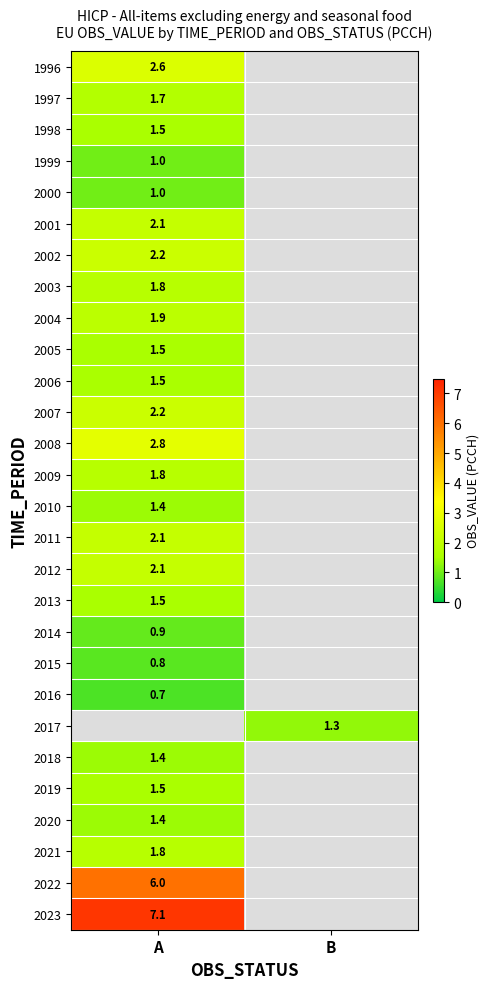

The 2011 series shows 2.1 at A. True or false?

True